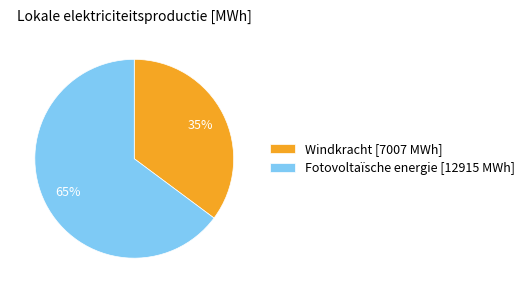

Between Windkracht [7007 MWh] and Fotovoltaïsche energie [12915 MWh], which is larger?

Fotovoltaïsche energie [12915 MWh]